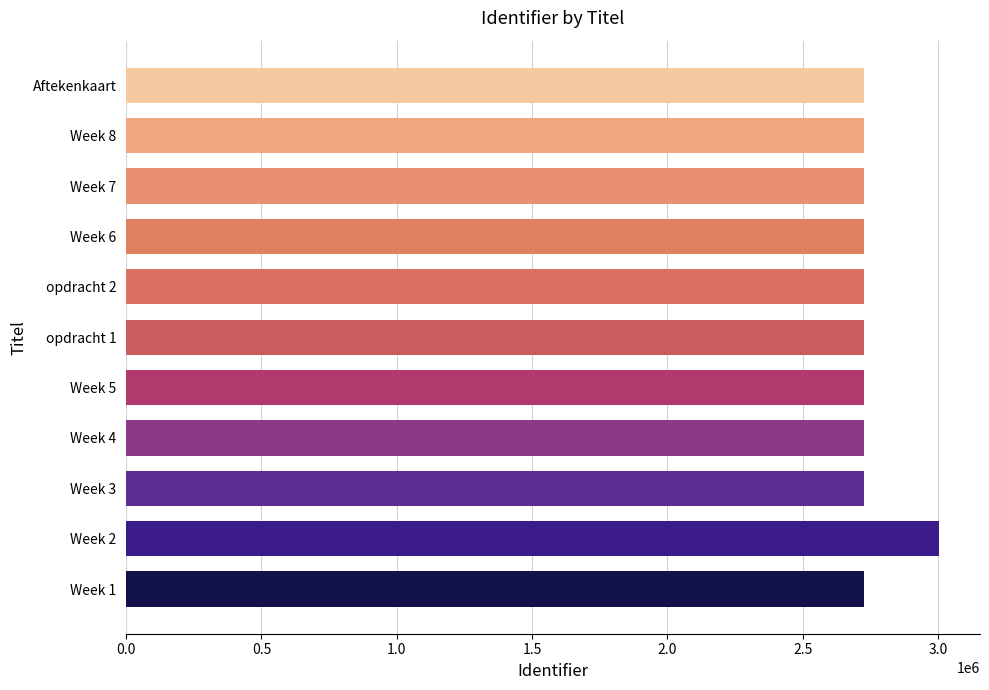

How many bars are there in total?

11